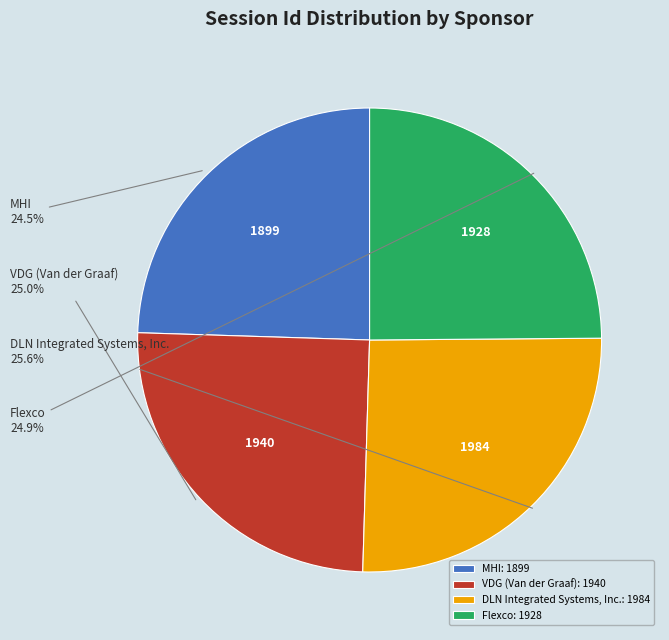

True or false: DLN Integrated Systems, Inc. accounts for 34% of the total.

False